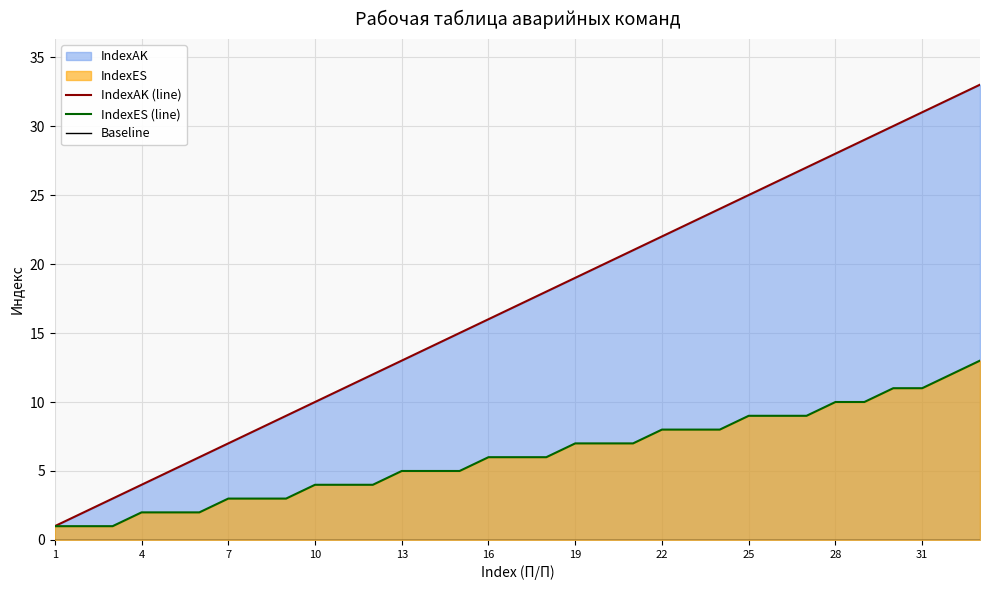

How many values in the IndexES (line) series are below 6?

15